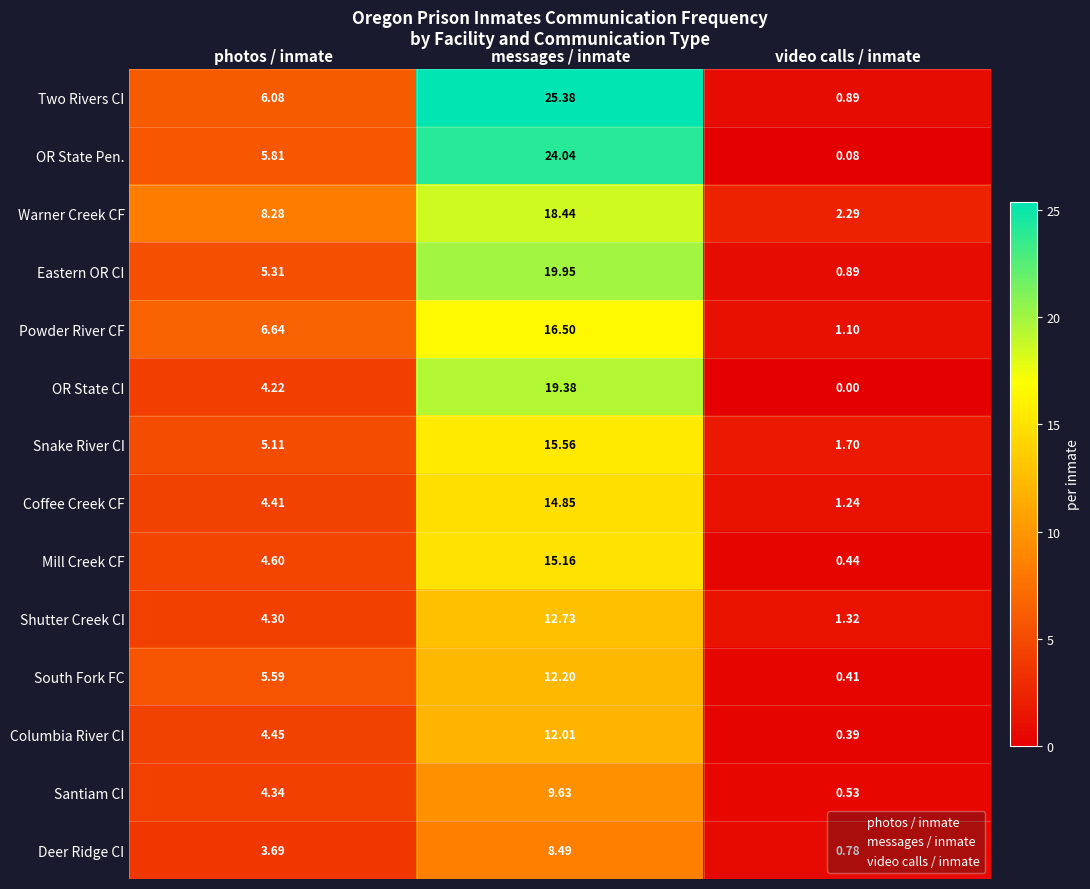

What is the total value across all series at messages / inmate?

224.3